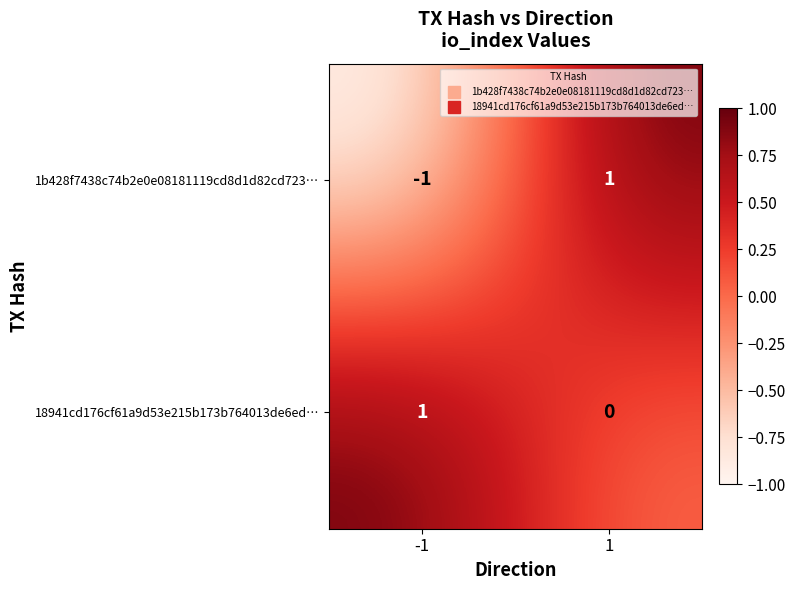

How many values in the 1b428f7438c74b2e0e08181119cd8d1d82cd723… series are below 1?

1